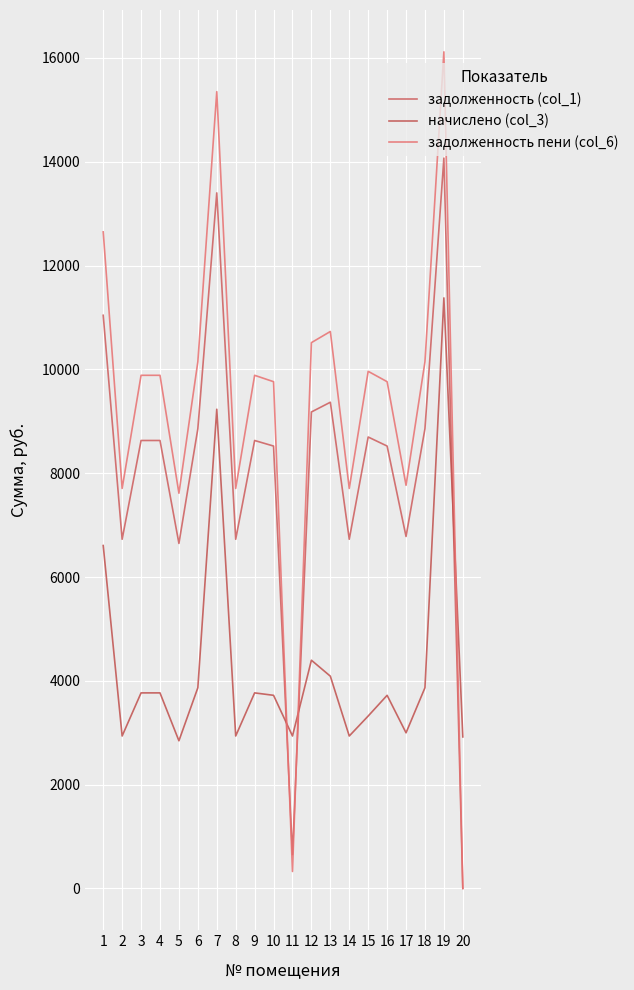

Where do задолженность (col_1) and задолженность пени (col_6) first cross each other?

10 and 11